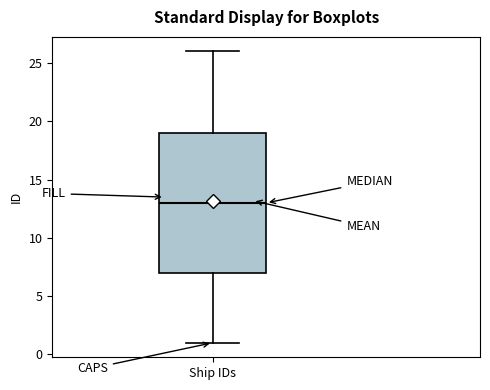

Transcribe this box plot: give where the median line is, the range the box spans, and where the two whiskers end, as read against the y-axis. The values are not printed on the chart, so give them approximately, as read against the axis.

median 13, box 7 to 19, whiskers 1 to 26